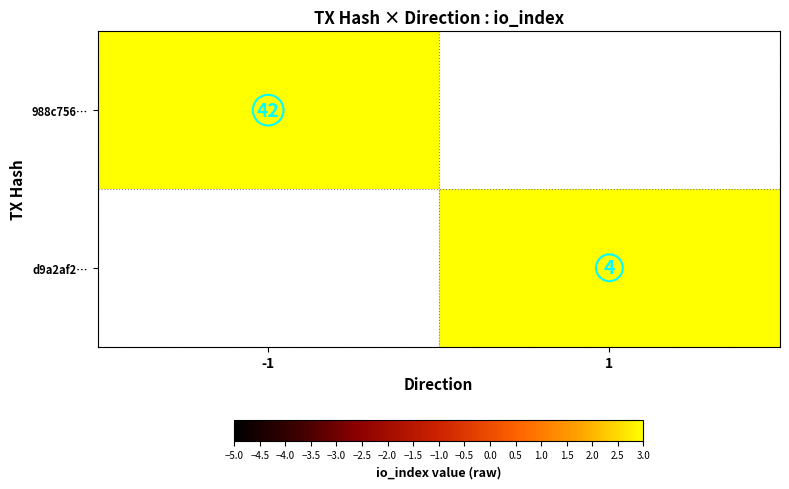

Rank the series by their maximum value, from highest to lowest.

988c756…, d9a2af2…